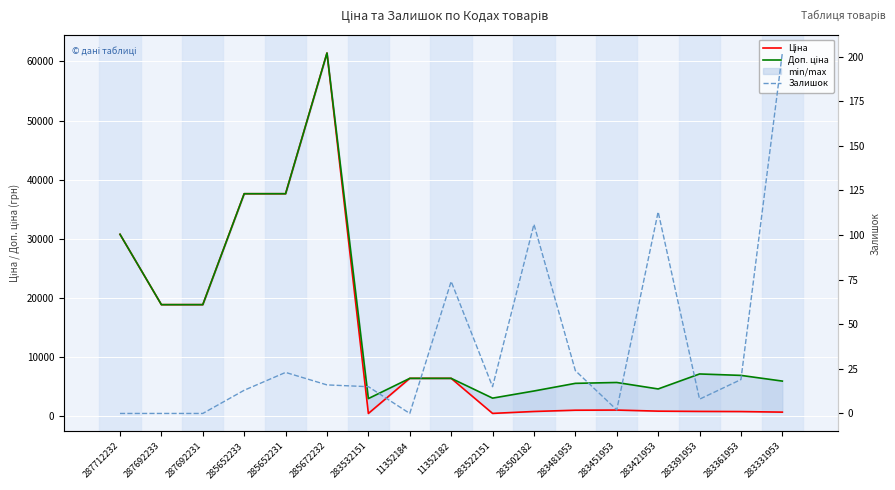

What is the value of the Ціна point at the 12th from the left?

910.4